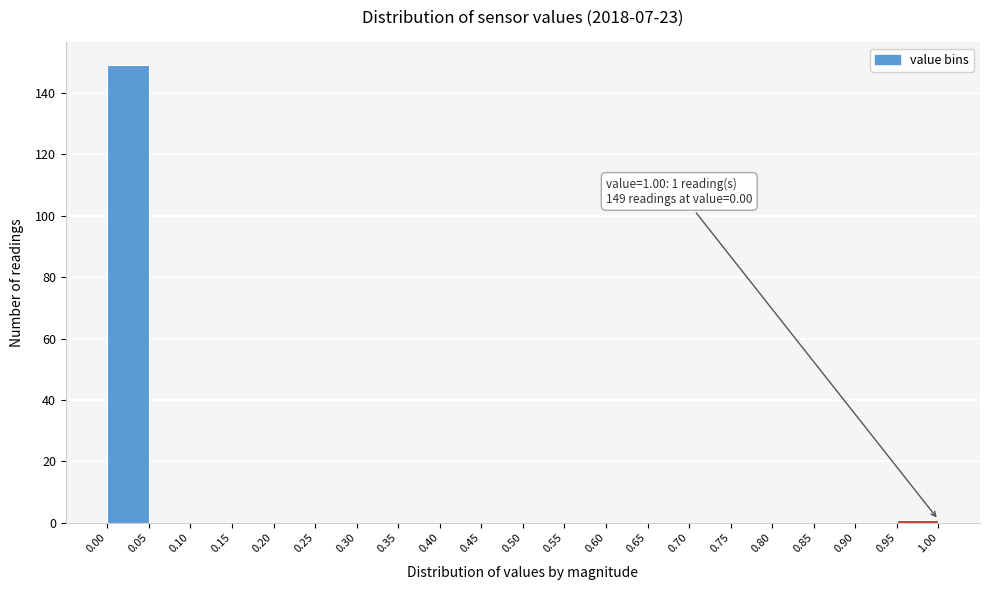

Over which range of the x-axis is the bar tallest?

0.00 to 0.05